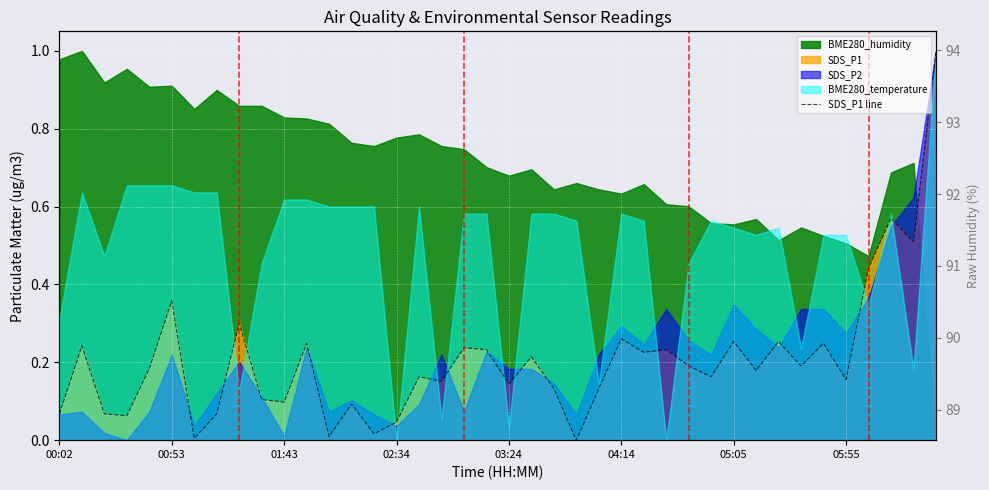

Which has a higher value, 8 or 14?

8